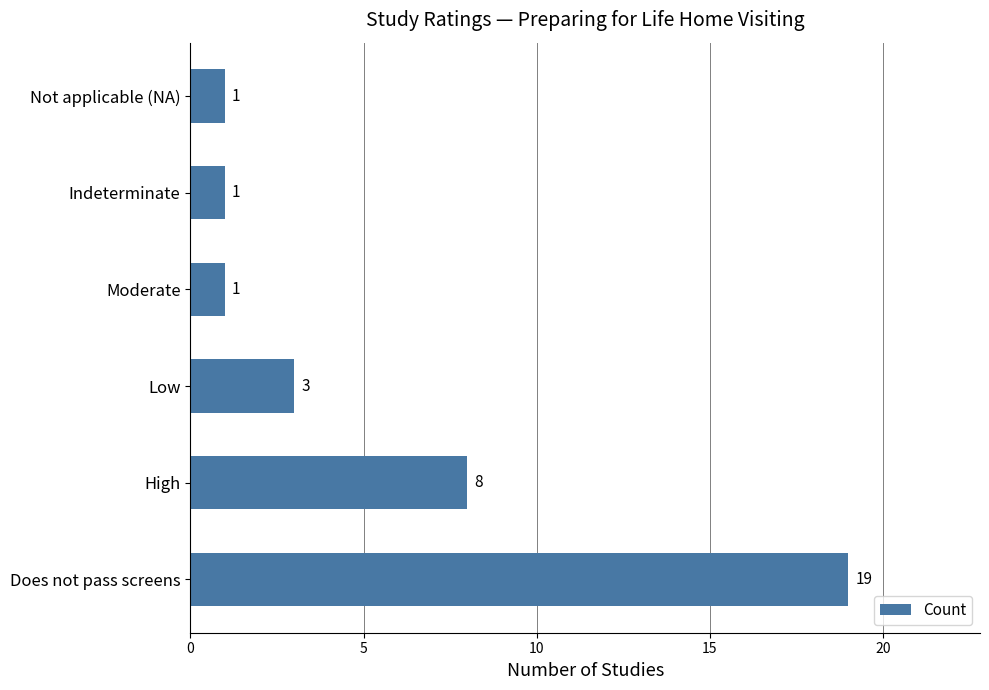

How many data points are less than 3?

3